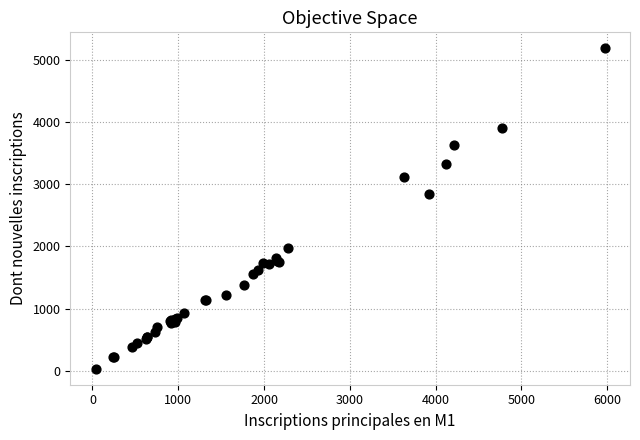

What Y value in the scatter plot is closest to 2608?

2843